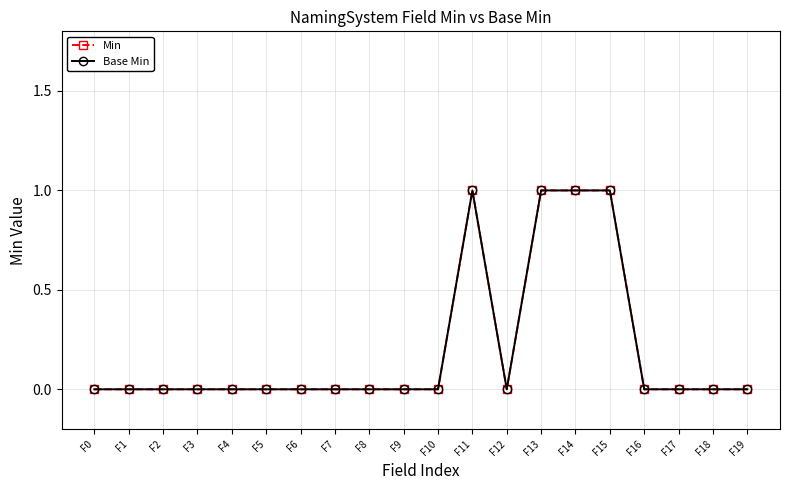

Is this an area chart (filled region under the line)?

No